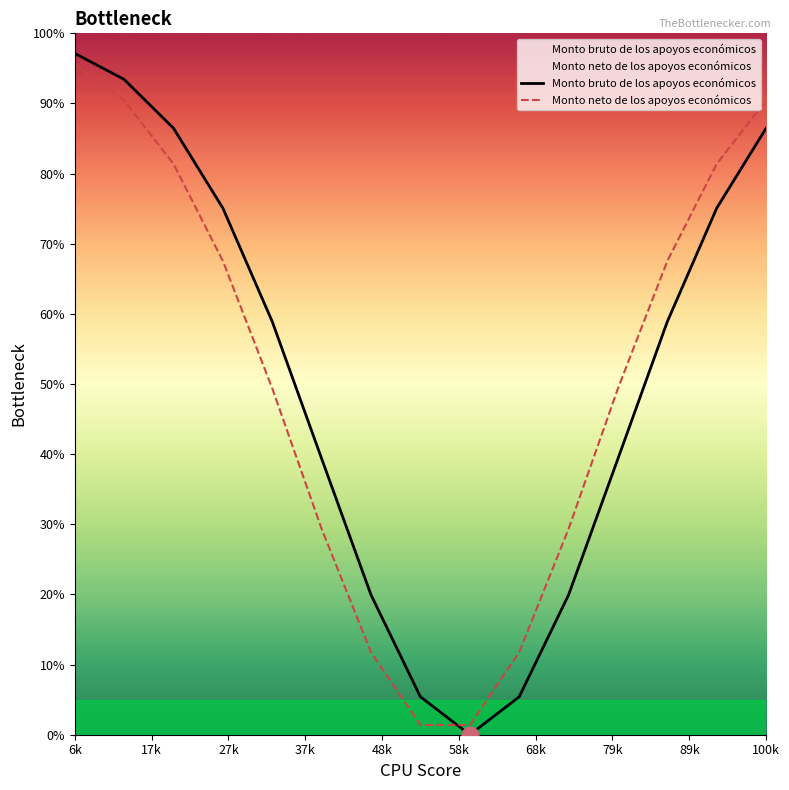

List the series in order of their peak value, highest first.

Monto bruto de los apoyos económicos, Monto neto de los apoyos económicos